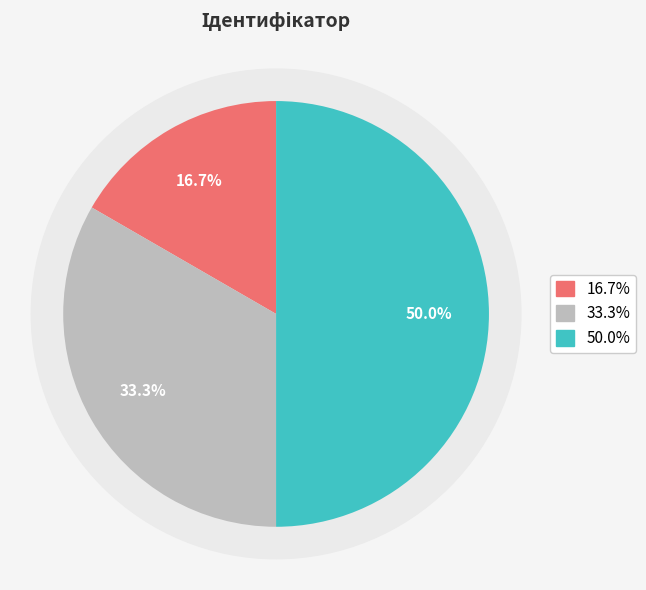

What is the ratio of the value at Сумісництво to the value at Основне місце роботи?

3.0